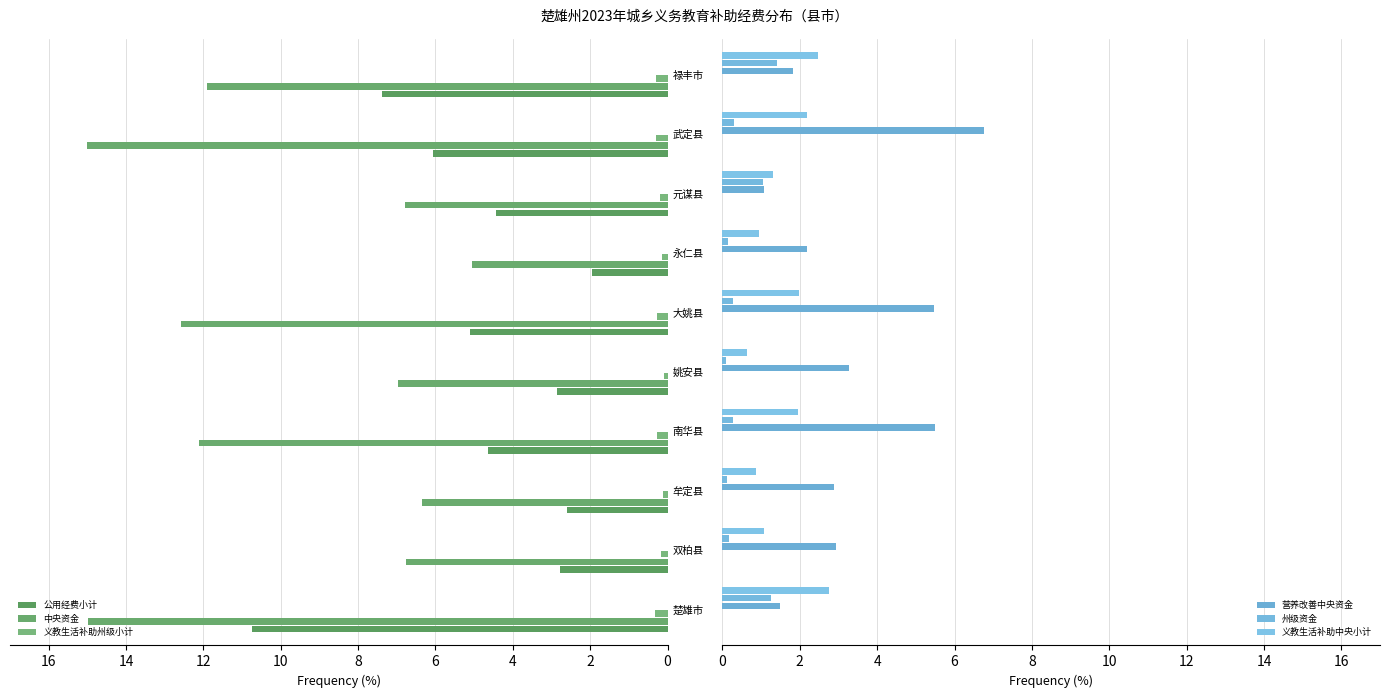

How many data points in 公用经费小计 are less than 4?

4